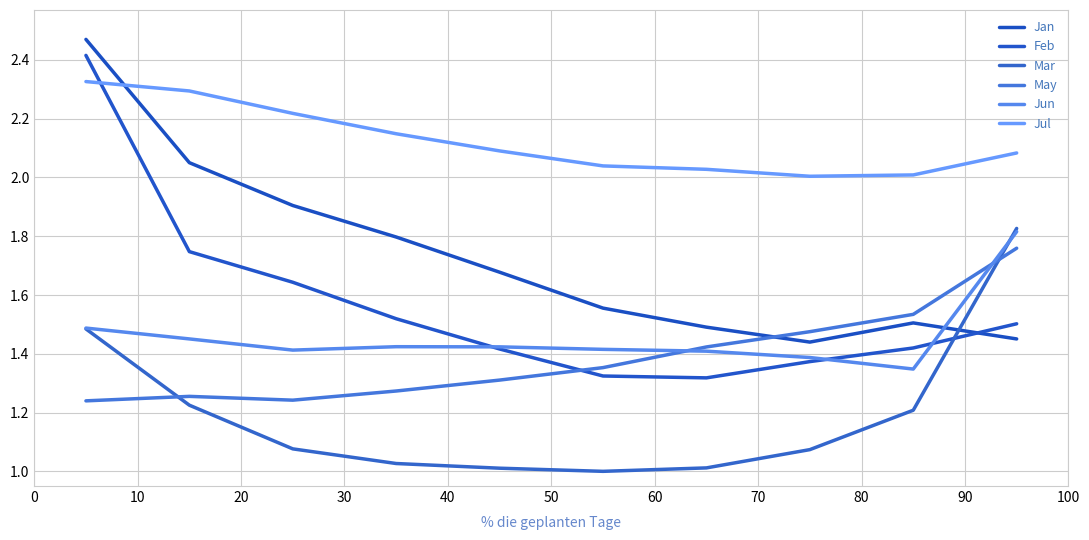

Is this an area chart (filled region under the line)?

No